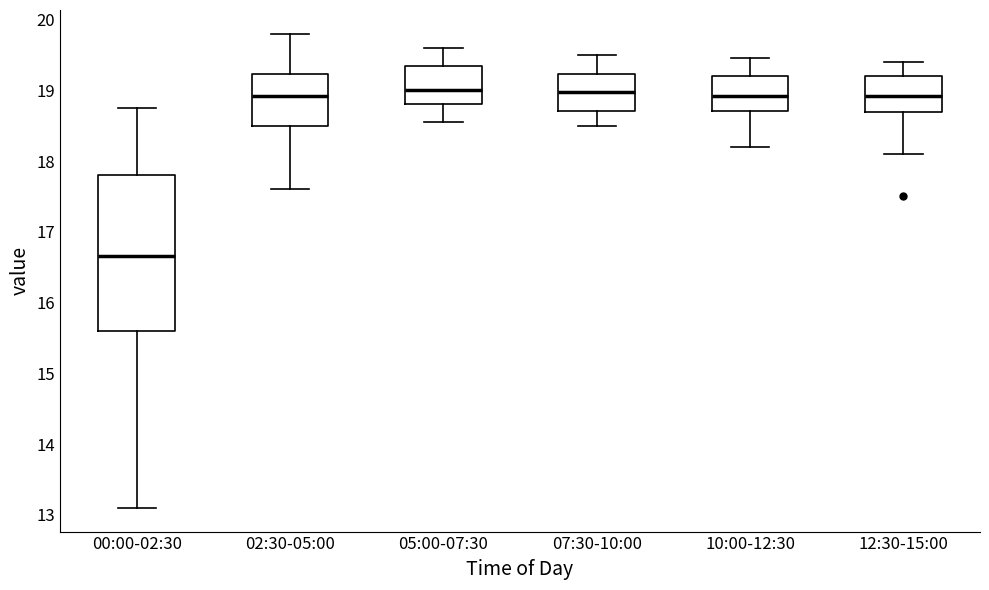

Comparing the boxes themselves (not the whiskers), which one is the tallest?

00:00-02:30